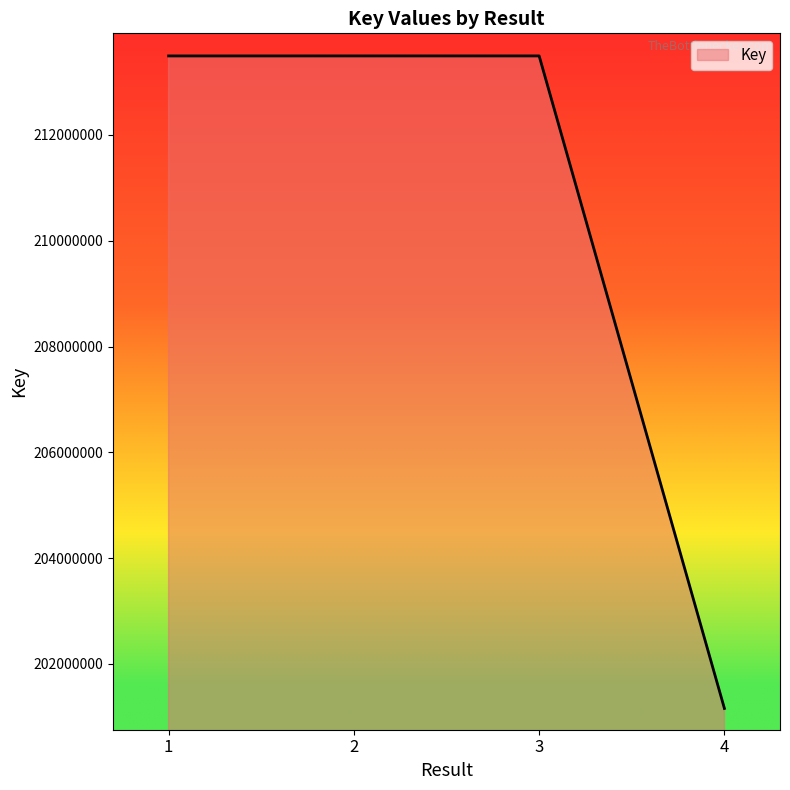

How many values are below 213493592?

2